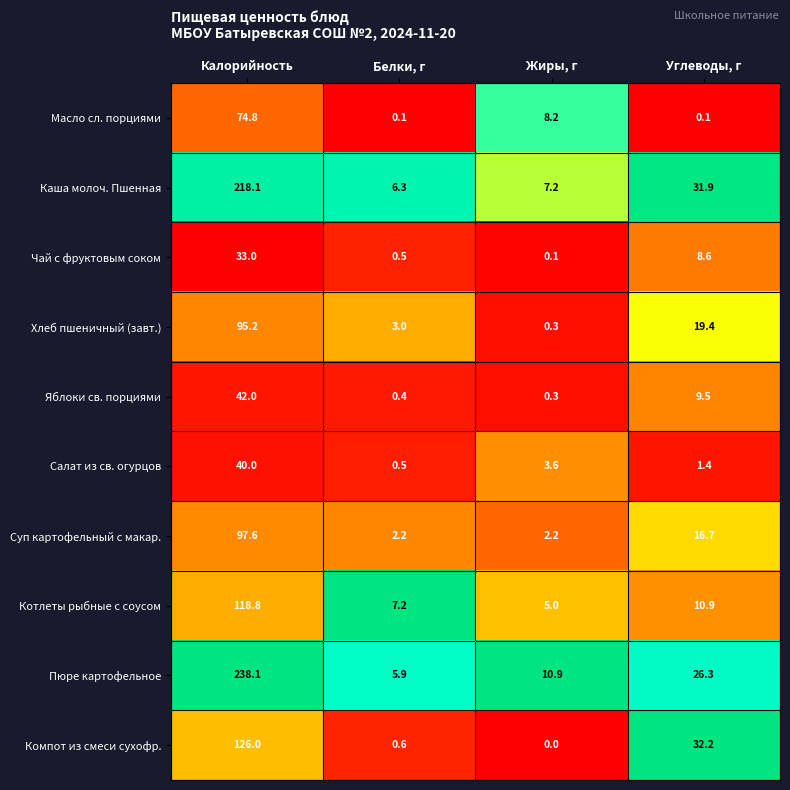

What is the approximate value of Салат из св. огурцов at Калорийность?

40.0